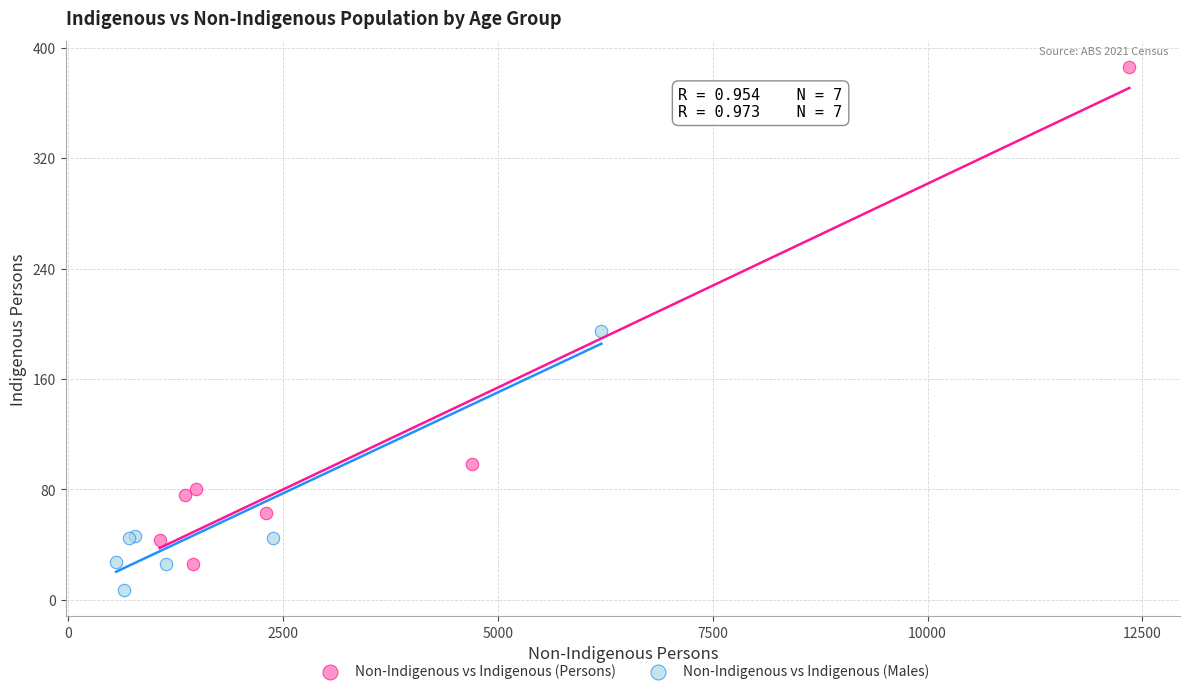

Which series reaches the minimum Y coordinate?

Non-Indigenous vs Indigenous (Males)